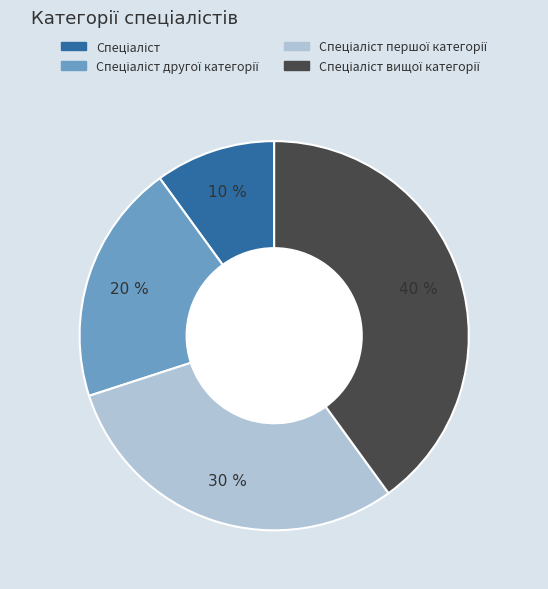

To the nearest percent, what is the difference between the largest and smallest slice percentages?

30%